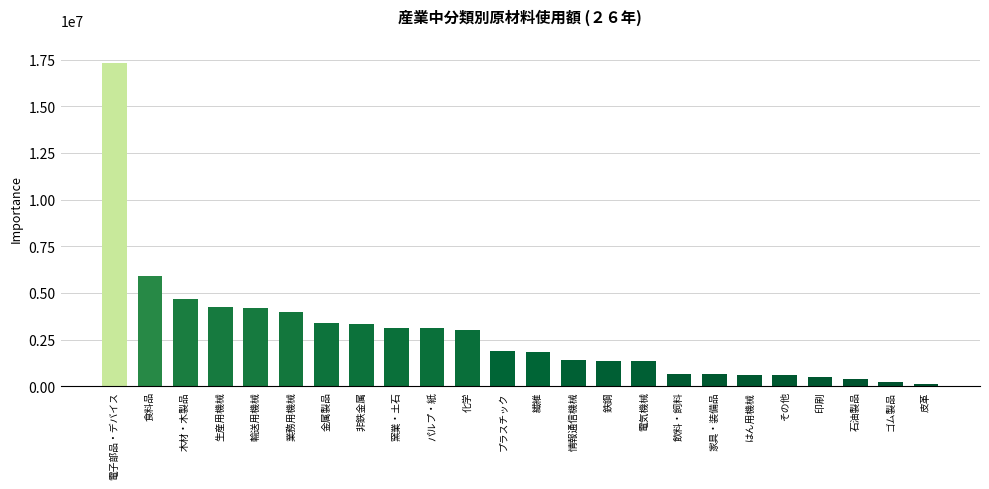

The chart shows a value of 2136237 at 木材・木製品. True or false?

False